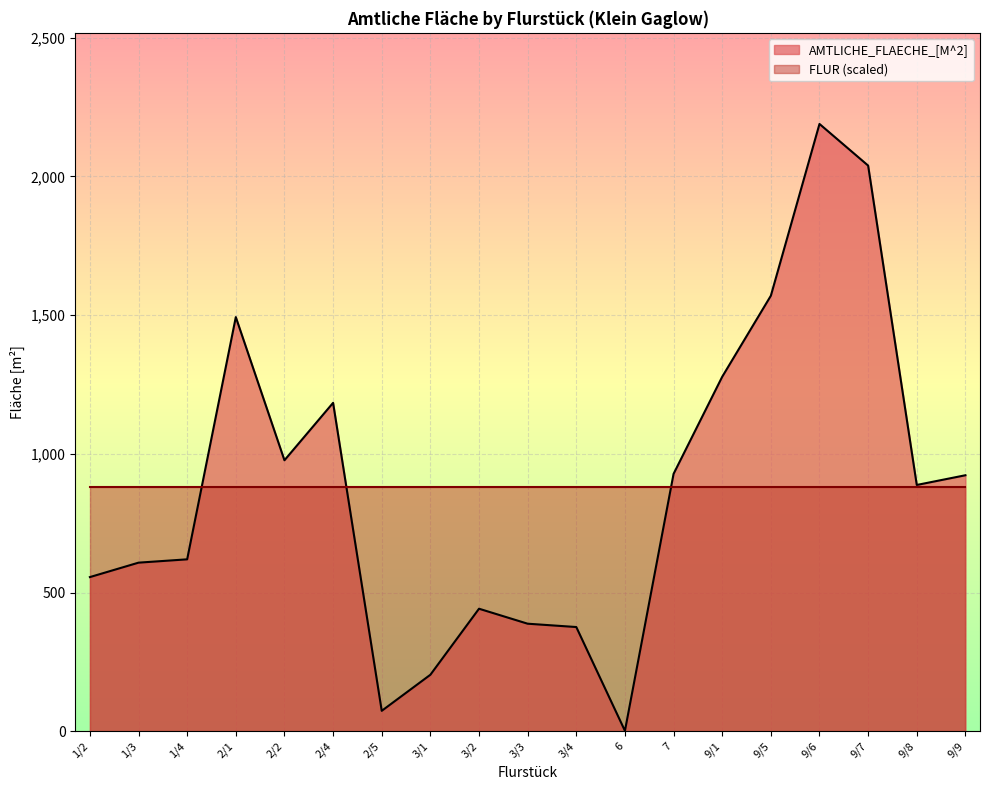

At which label is the value closest to 1095?

2/4